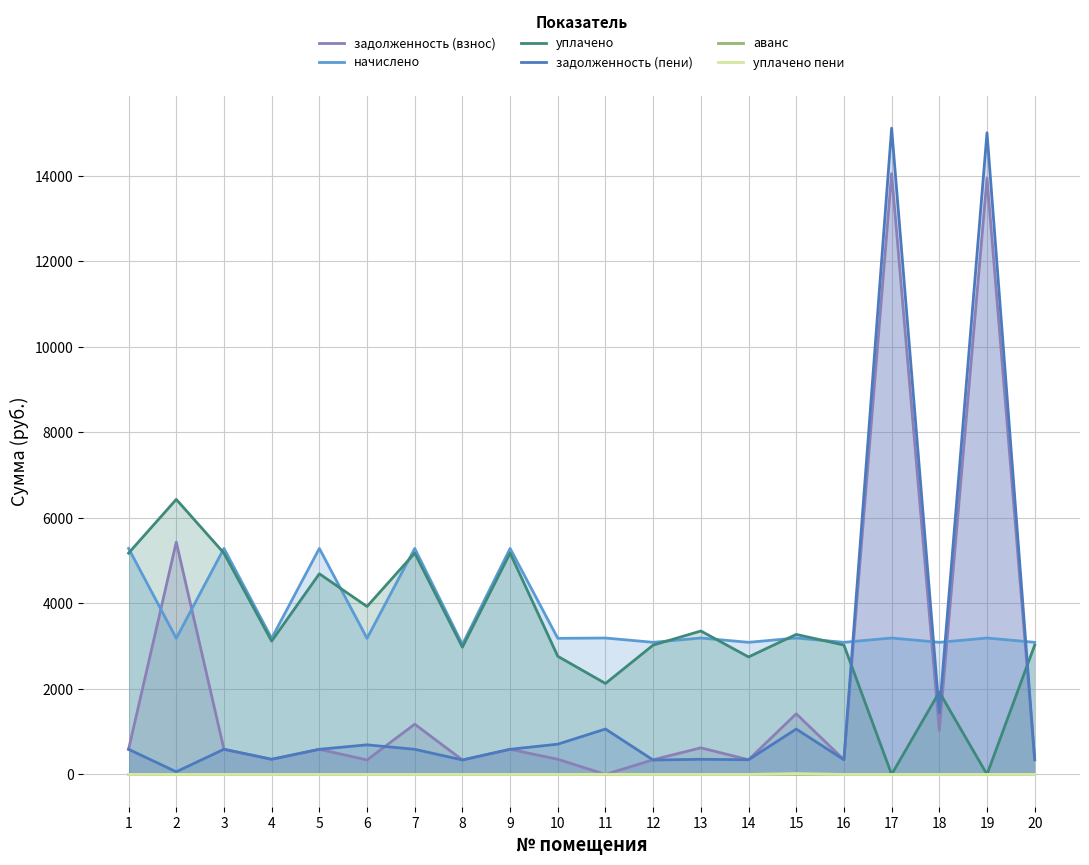

The value of уплачено at 11 is 2126.6. True or false?

True